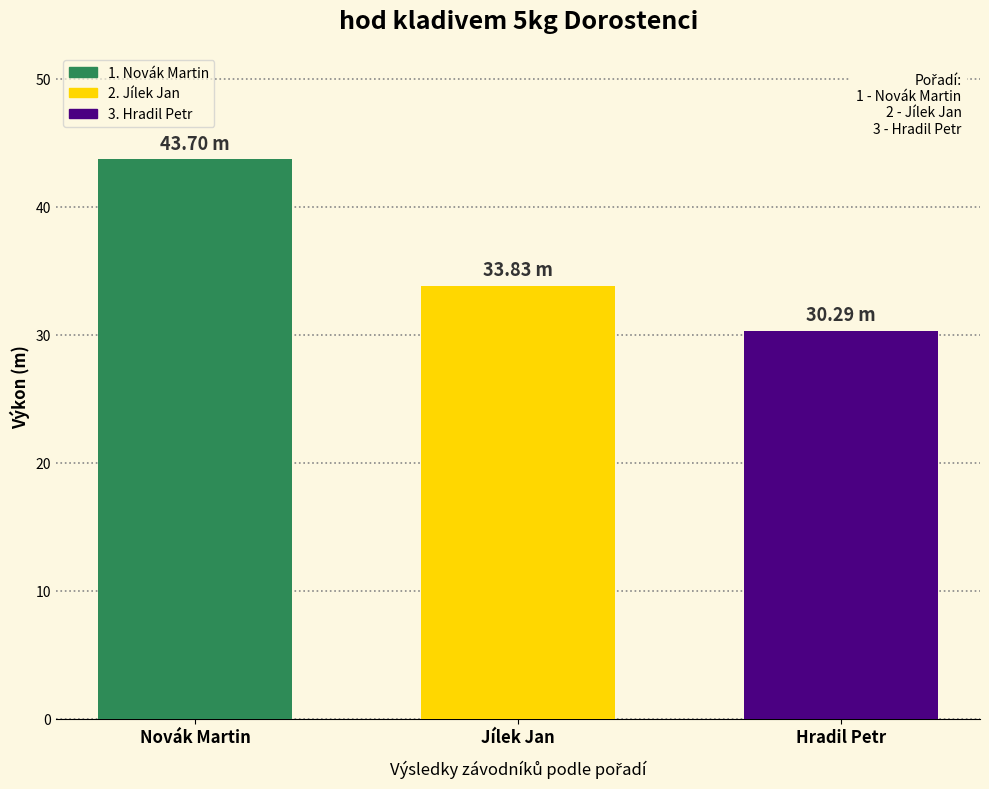

What is the difference between the second highest and minimum values?

3.5